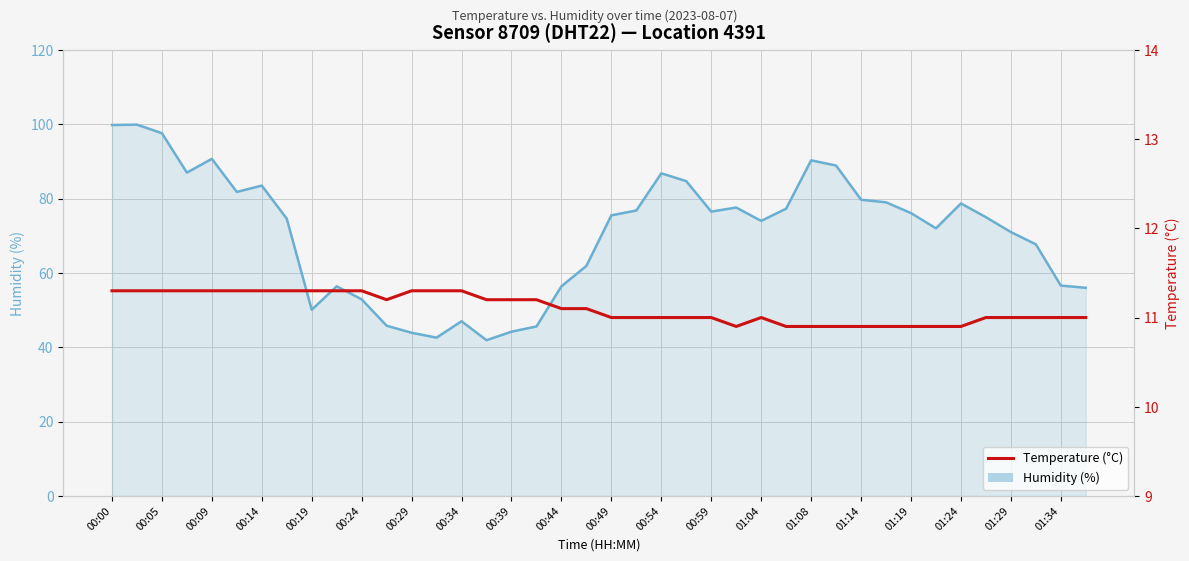

List the series in order of their overall mean, highest first.

Humidity (%) — Sensor 8709, Temperature (°C) — Sensor 8709